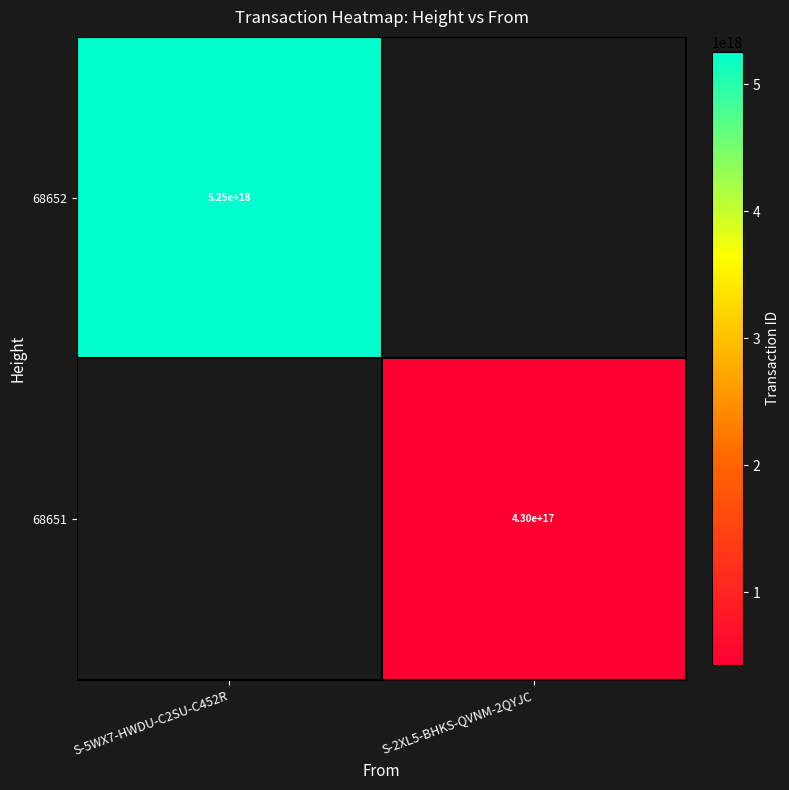

At how many categories does at least one series exceed 4374169426047731200?

1